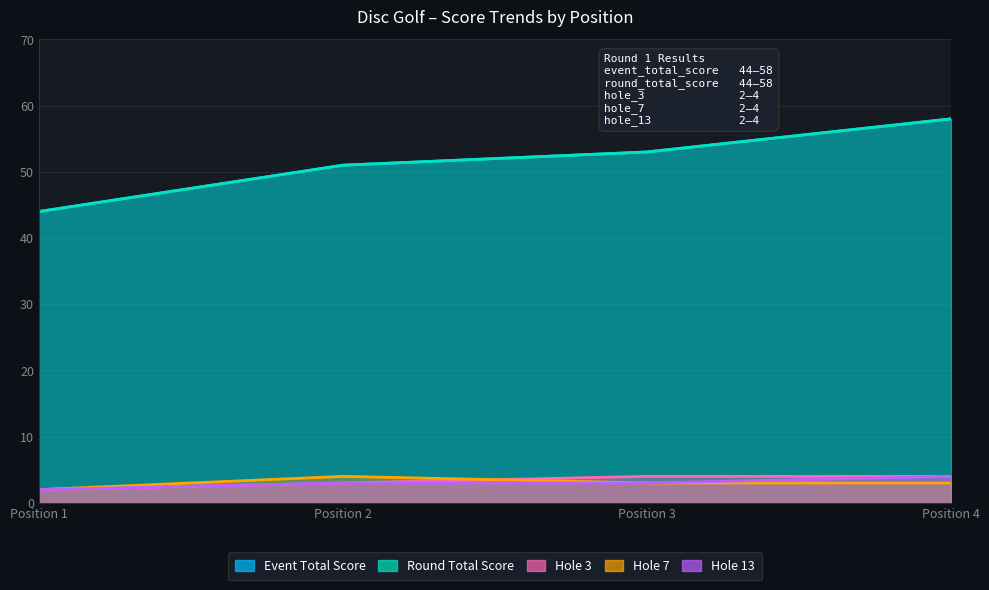

What is the total value across all series at Position 4?

127